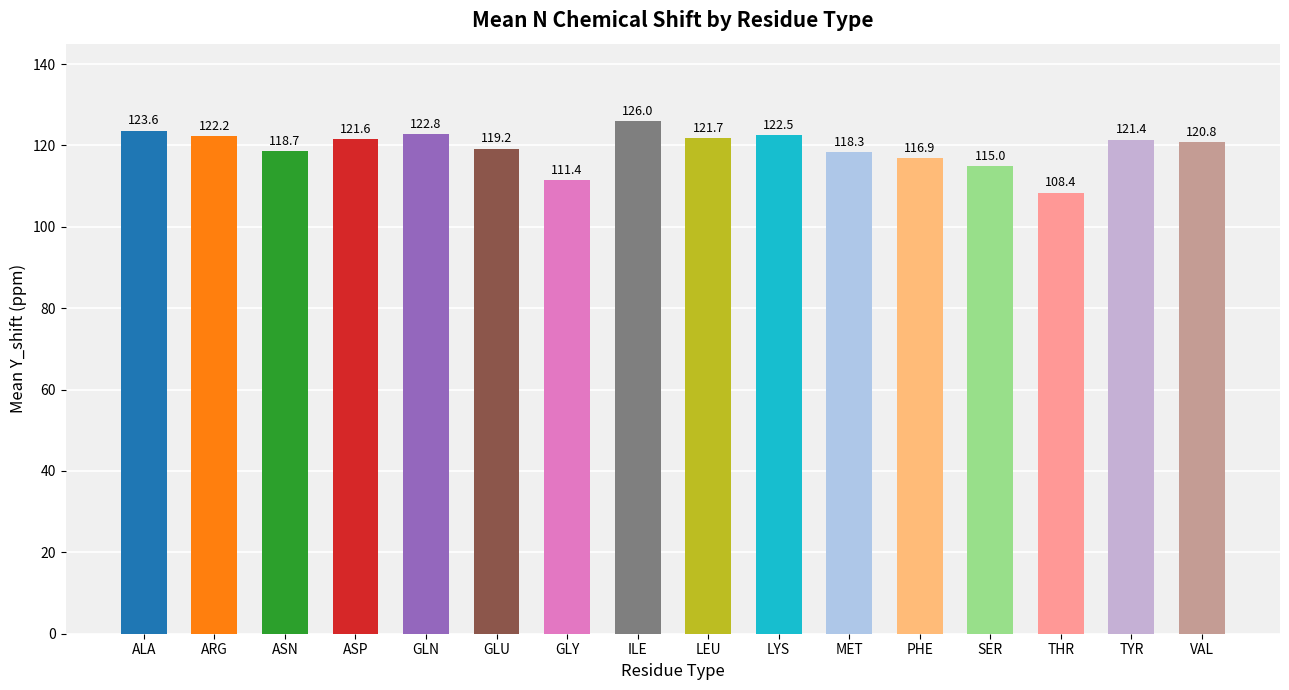

What is the label of the 5th bar from the right?

PHE